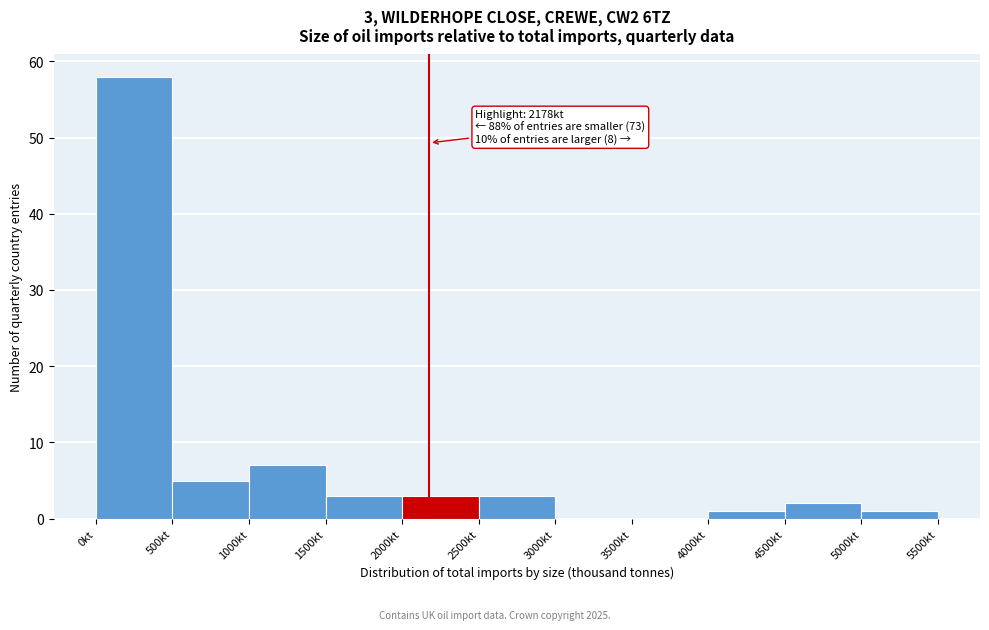

Over which range of the x-axis is the bar tallest?

0 to 500